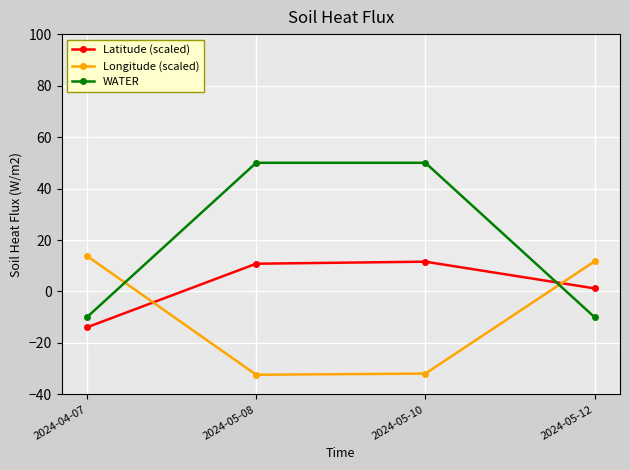

How many lines are shown in the chart?

3